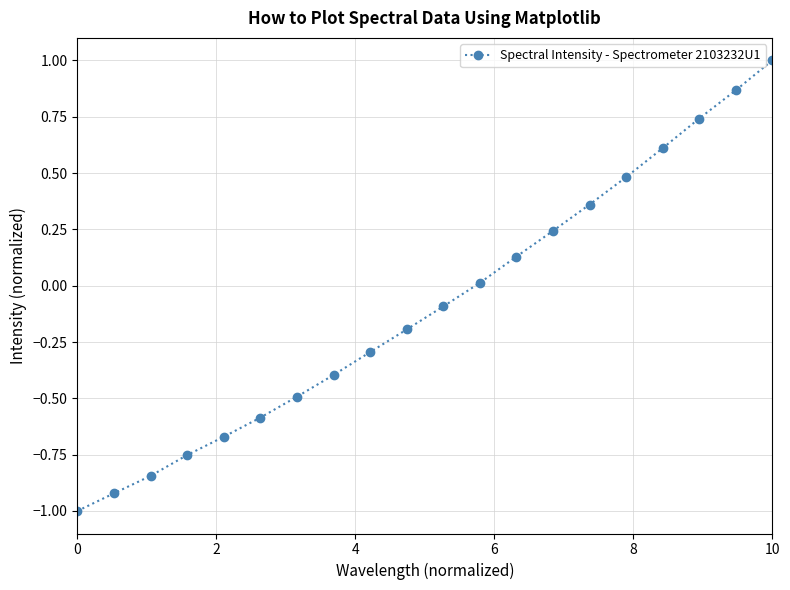

What is the smallest value displayed?

-1.0